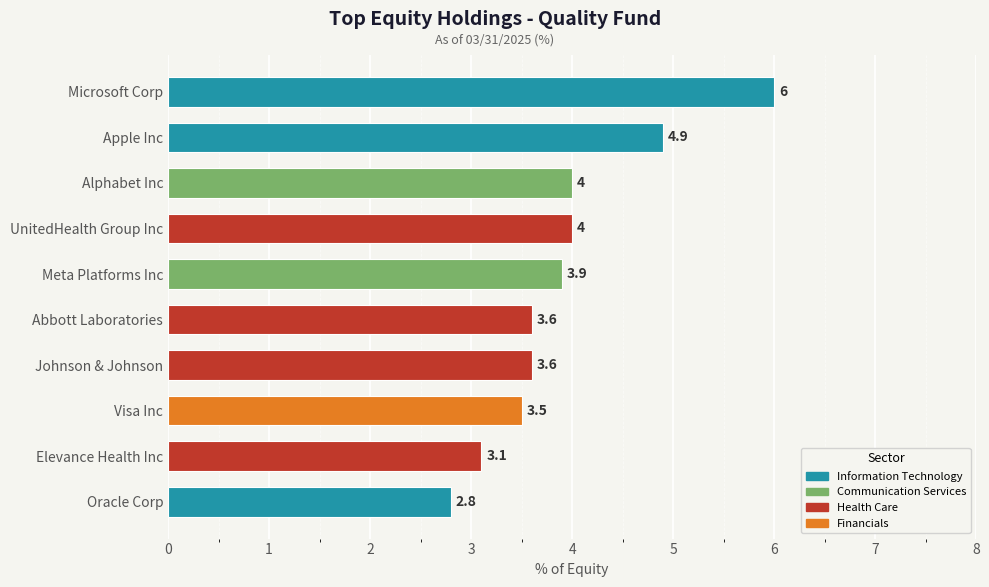

At which category does the chart reach its minimum across all series?

Oracle Corp